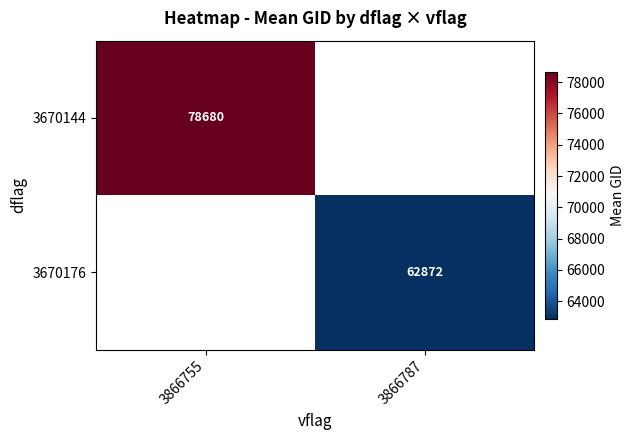

How many positive values does the 3670176 series have?

1